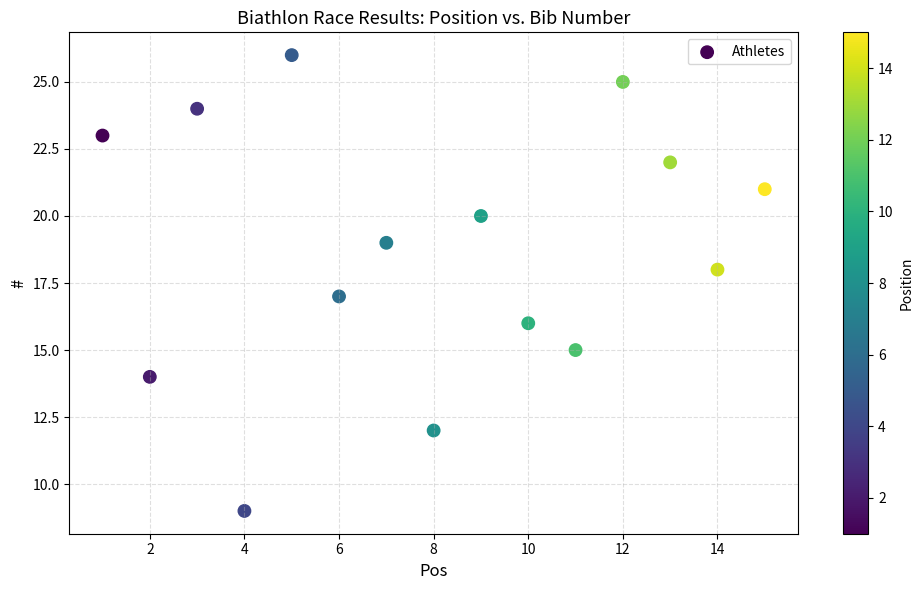

What is the range of X values (max minus min)?

14